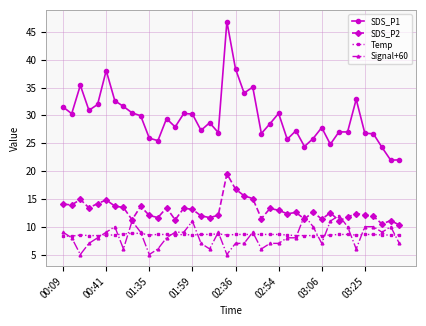

True or false: SDS_P2 has more than 0 interior local peaks.

True